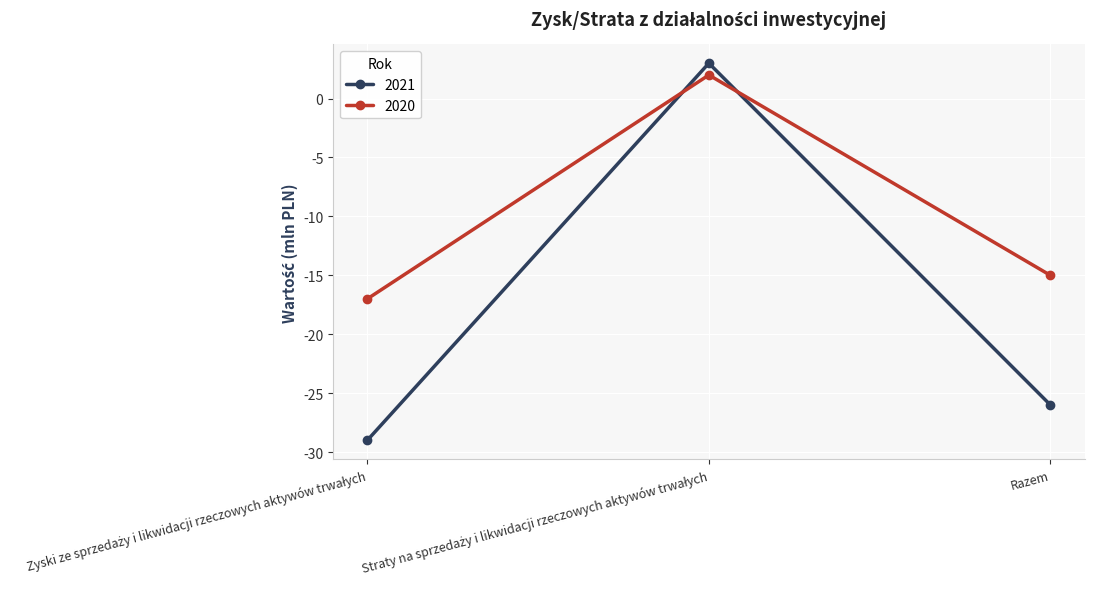

Which series has the largest total across all categories?

2020